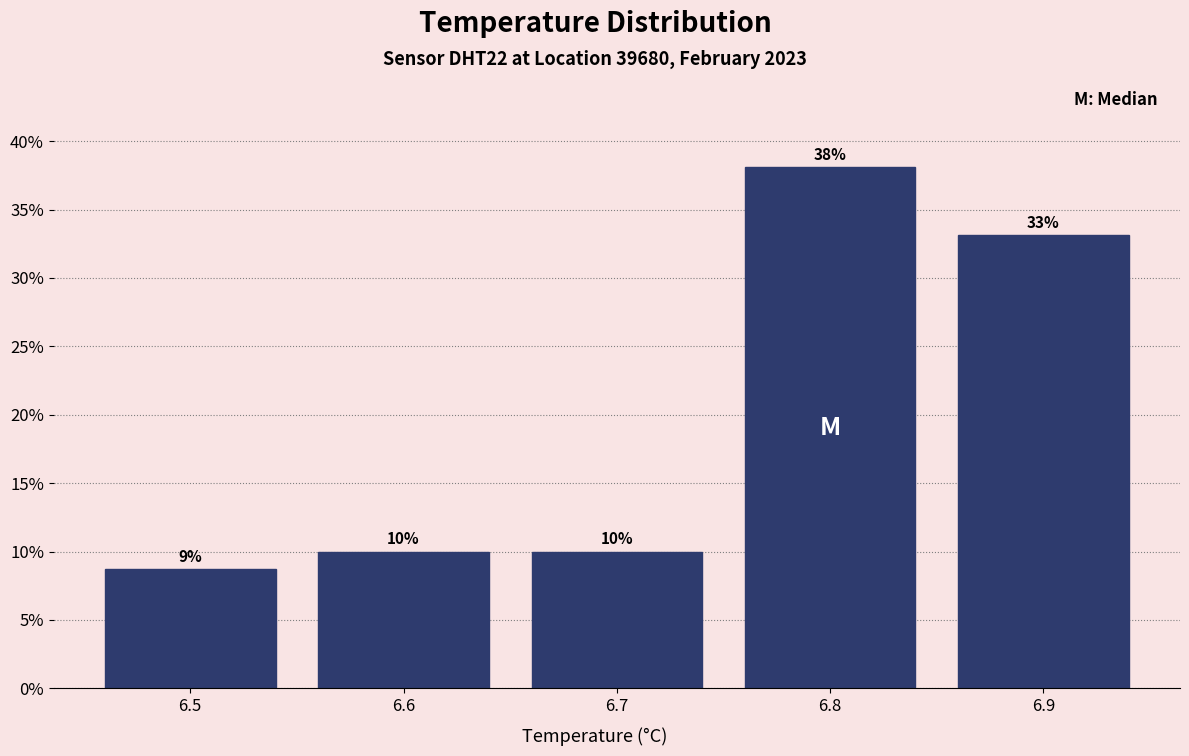

Which category has the highest value across all series?

6.8